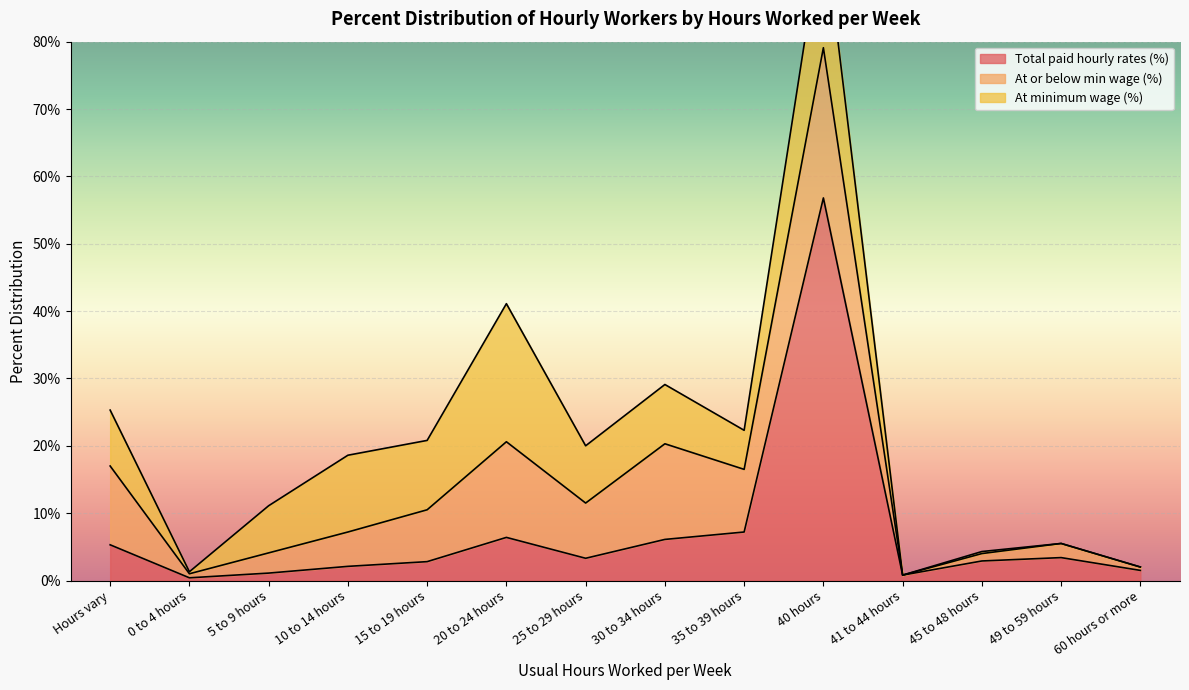

How many positive values does the At minimum wage (%) series have?

11